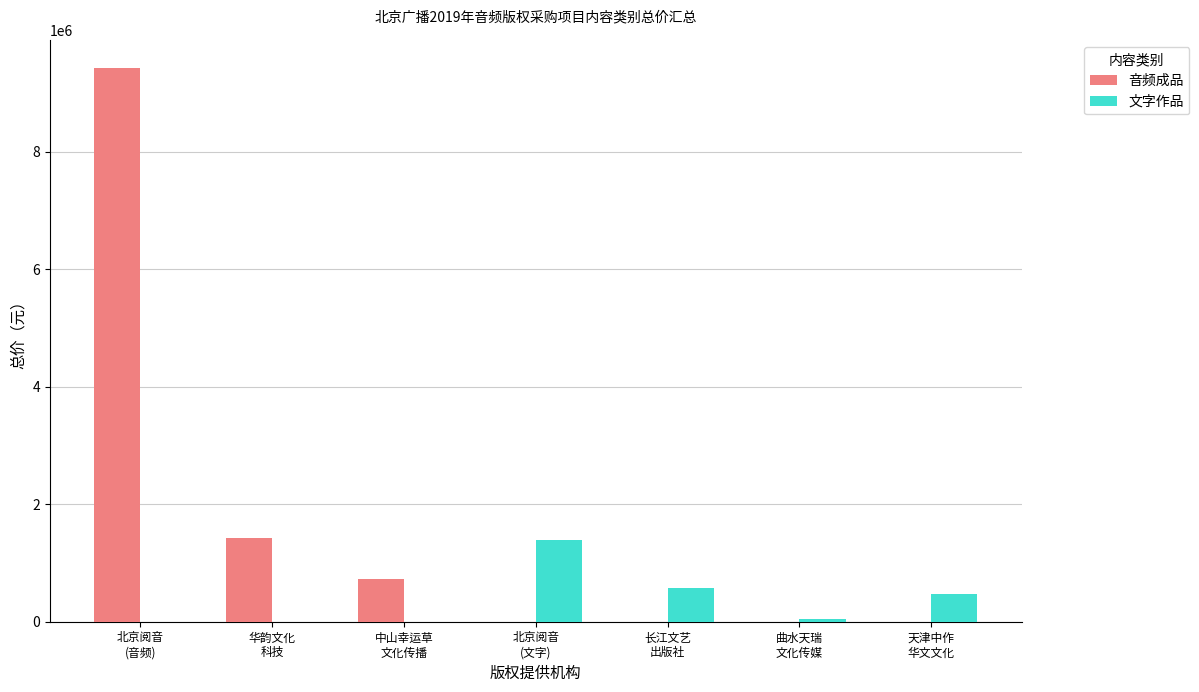

How many groups of bars are there?

7